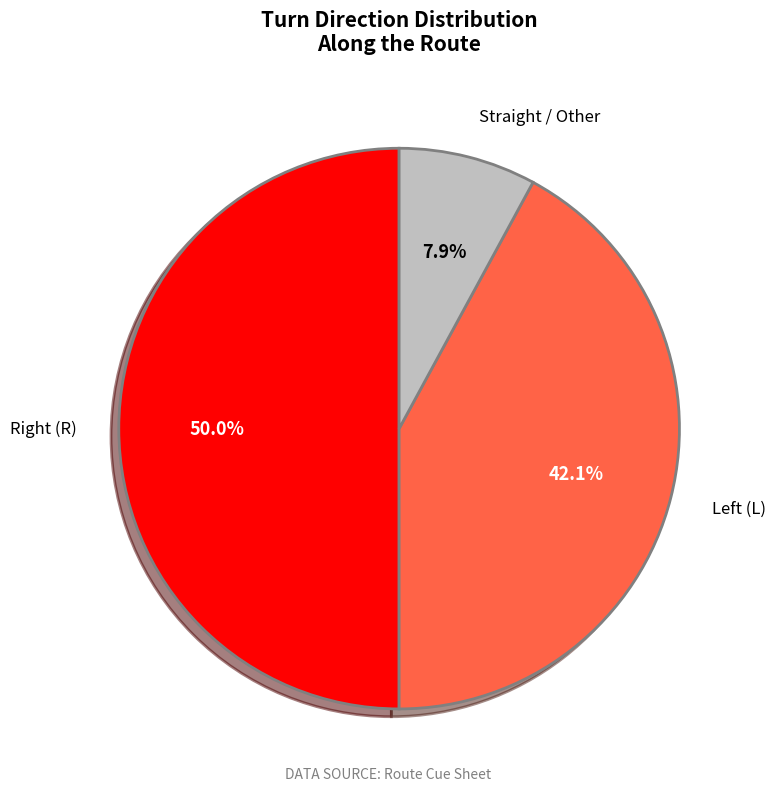

Rank the categories by value from highest to lowest.

Right (R), Left (L), Straight / Other